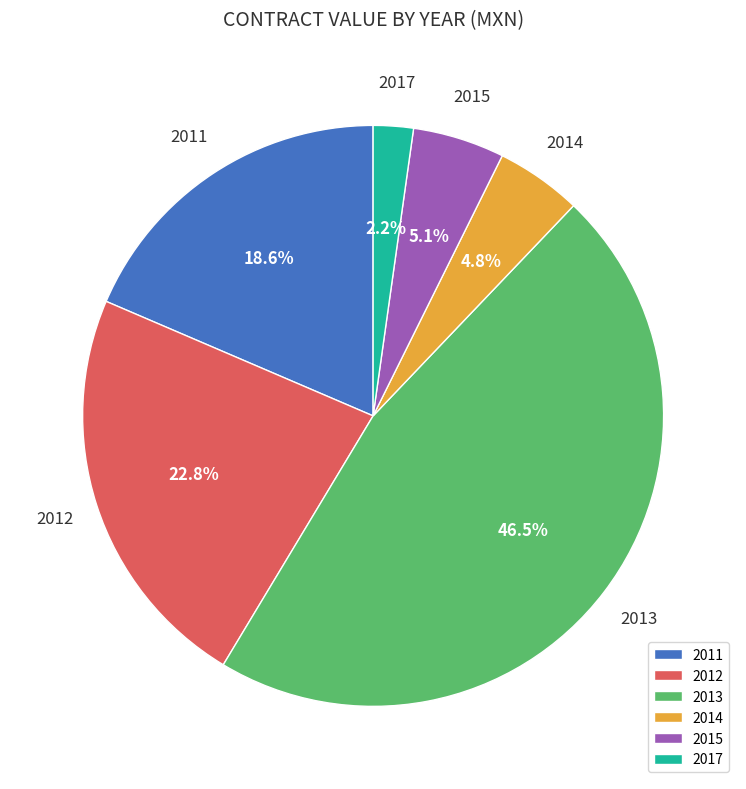

Does 2015 represent more than half of the total?

No